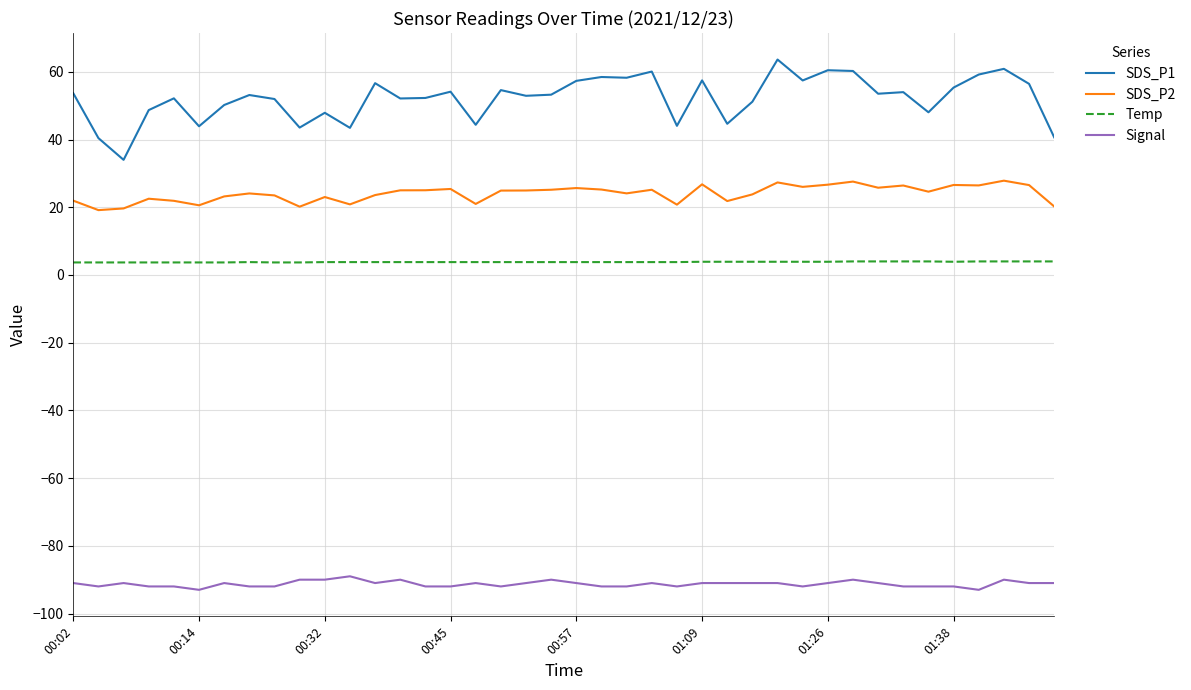

True or false: SDS_P1 and Signal cross at least once.

False